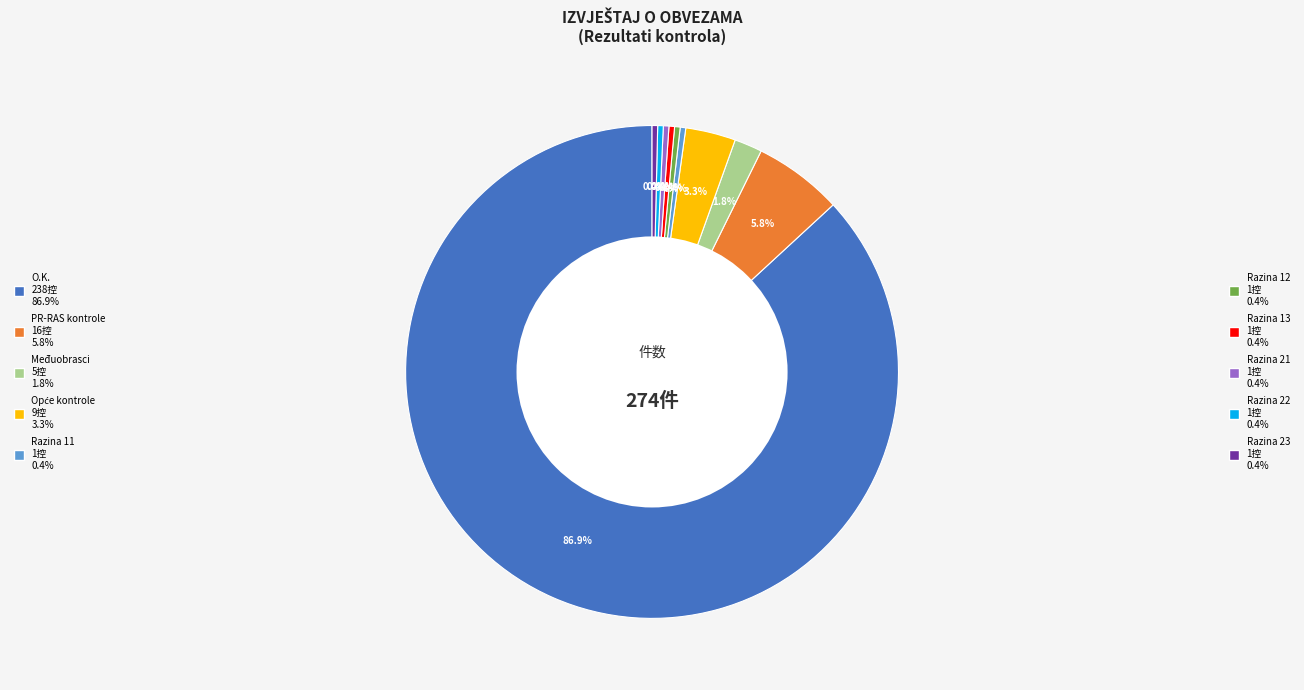

Count the number of slices in the pie.

10